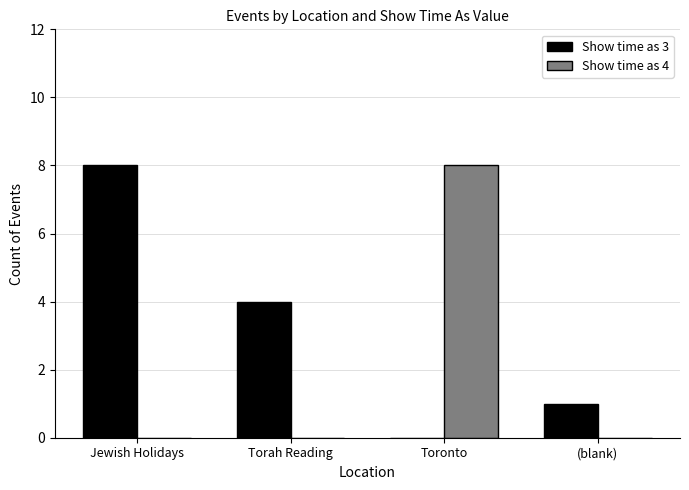

What is the sum of all Show time as 4 values?

8